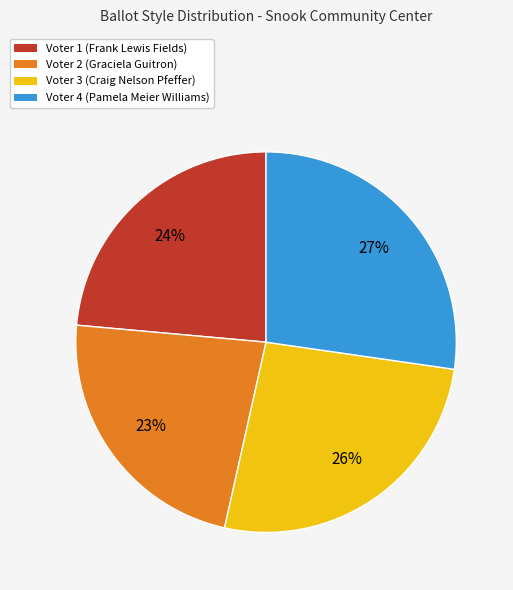

Is there any slice that represents more than half of the pie?

No